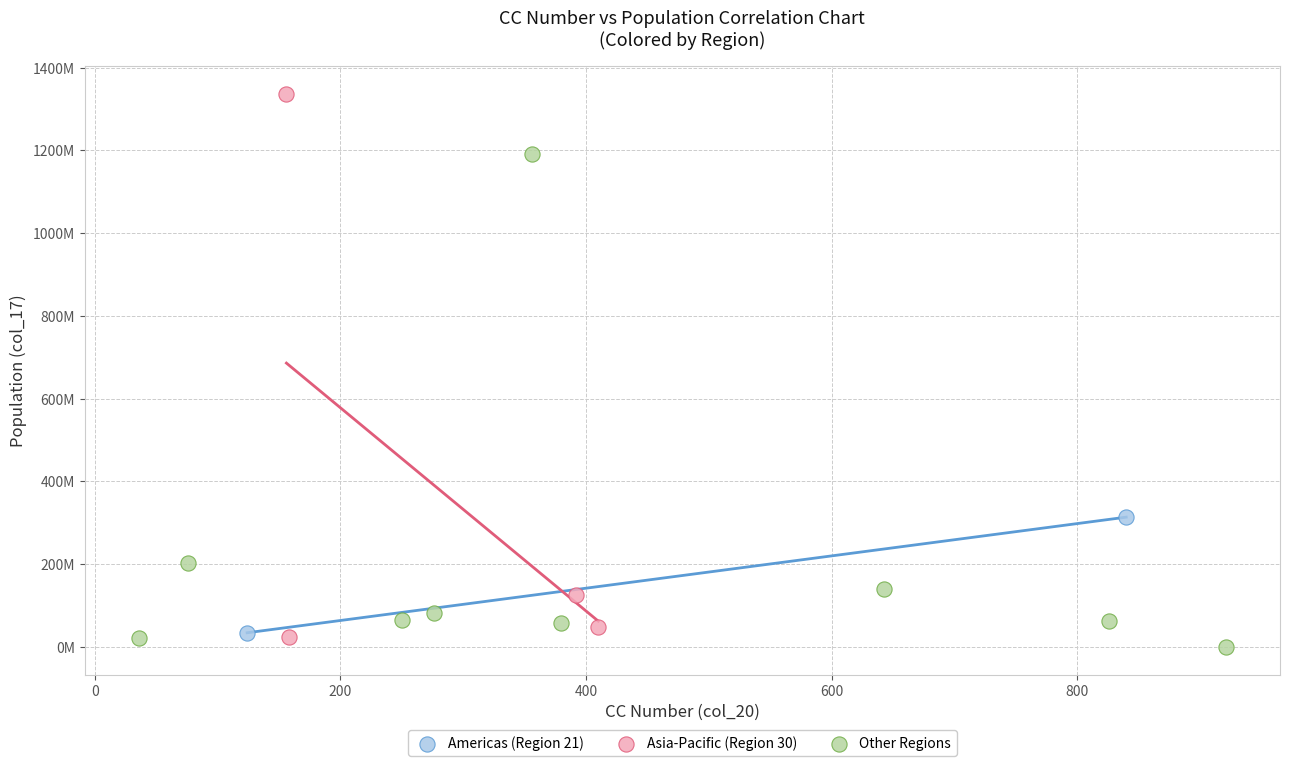

Which series has the widest spread of Y values?

Asia-Pacific (Region 30)